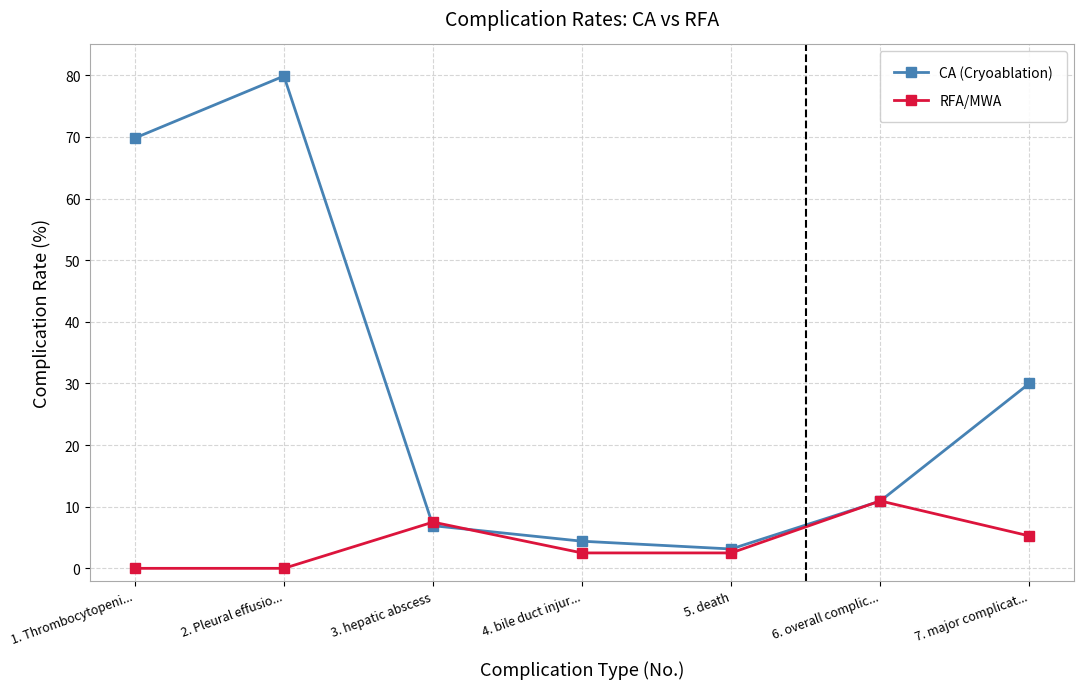

Is this an area chart (filled region under the line)?

No